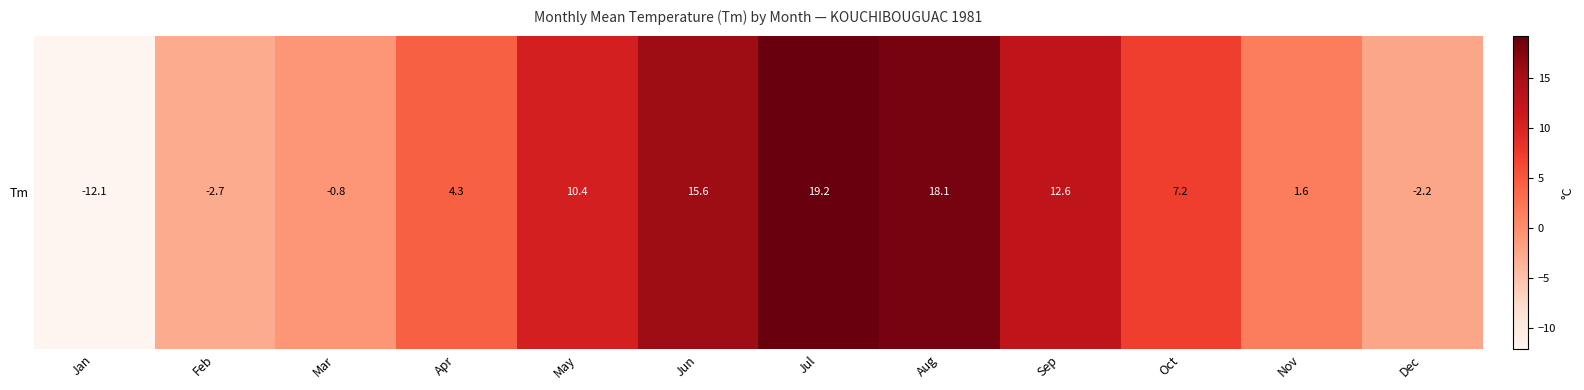

Reading left to right, list all the values displayed in this chart.

-12.1	-2.7	-0.8	4.3	10.4	15.6	19.2	18.1	12.6	7.2	1.6	-2.2